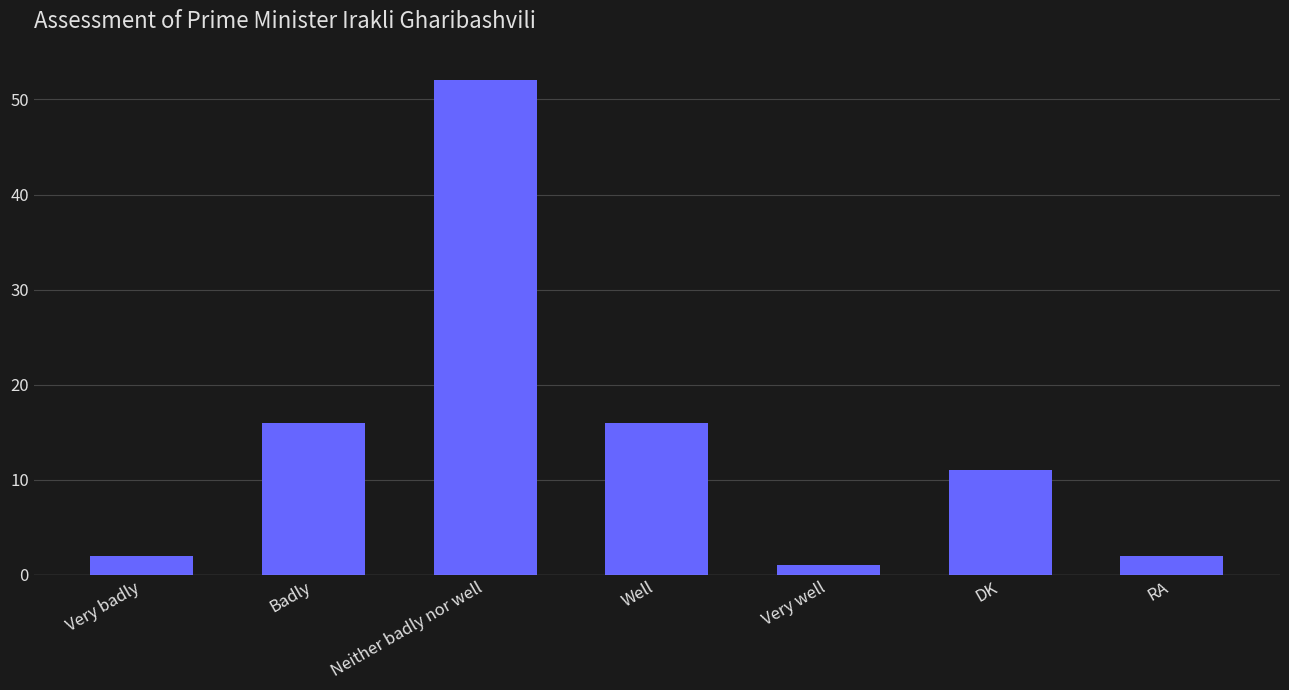

What is the sum of all values?

100